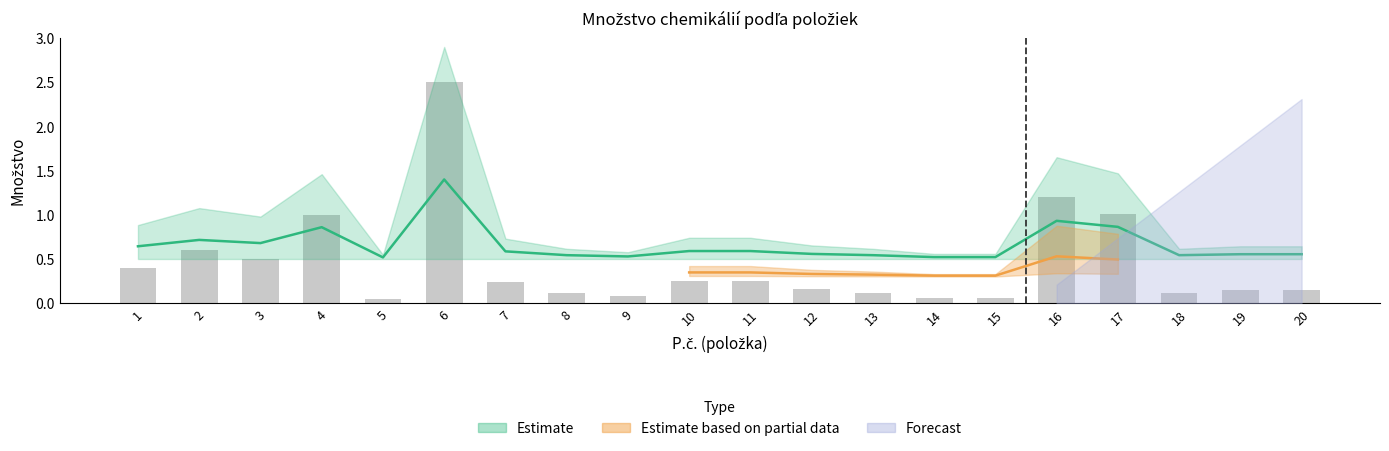

Reading left to right, extract all data points from this chart.

Množstvo spolu/MJ: 1=0.6	2=0.7	3=0.7	4=0.9	5=0.5	6=1.4	7=0.6	8=0.5	9=0.5	10=0.6	11=0.6	12=0.6	13=0.5	14=0.5	15=0.5	16=0.9	17=0.9	18=0.5	19=0.6	20=0.6
Množstvo projekt 313011ATT2: 1=0.4	2=0.6	3=0.5	4=1.0	5=0.1	6=2.5	7=0.2	8=0.1	9=0.1	10=0.2	11=0.2	12=0.2	13=0.1	14=0.1	15=0.1	16=1.2	17=1.0	18=0.1	19=0.1	20=0.1